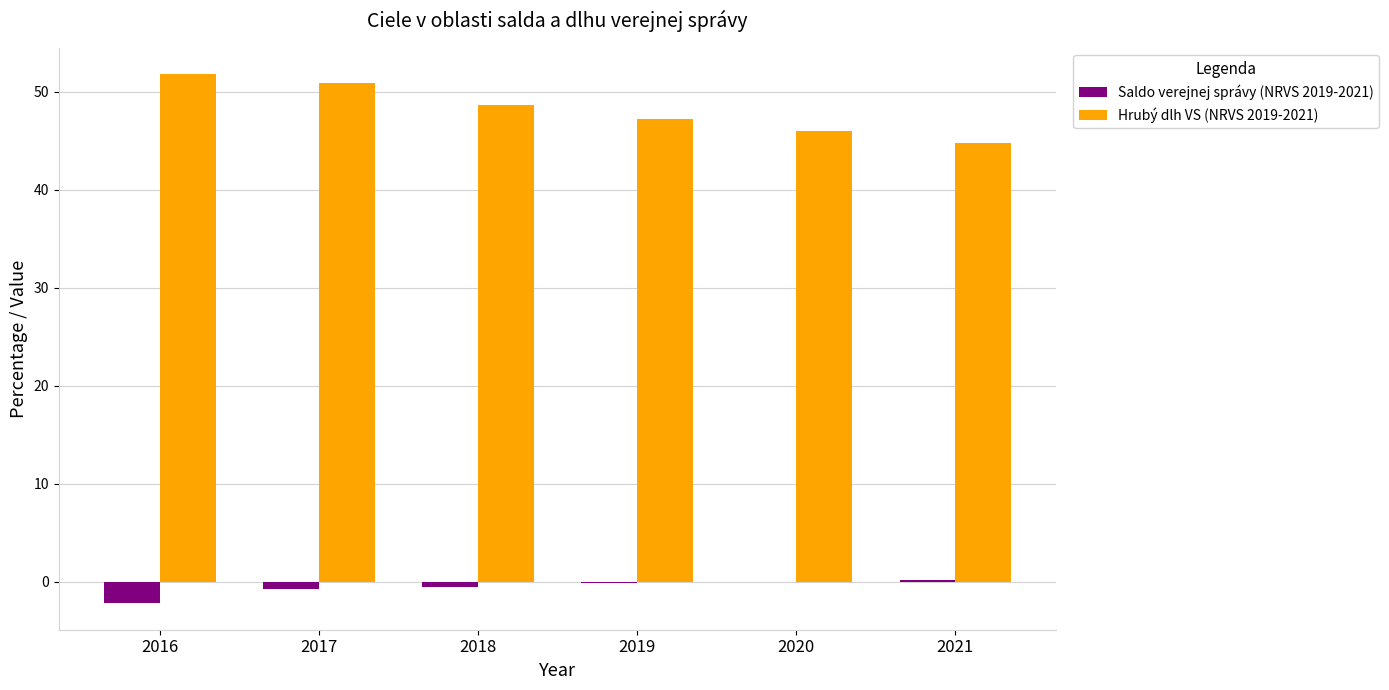

Is the value of Hrubý dlh VS (NRVS 2019-2021) at 2019 greater than the value of Saldo verejnej správy (NRVS 2019-2021) at 2019?

Yes